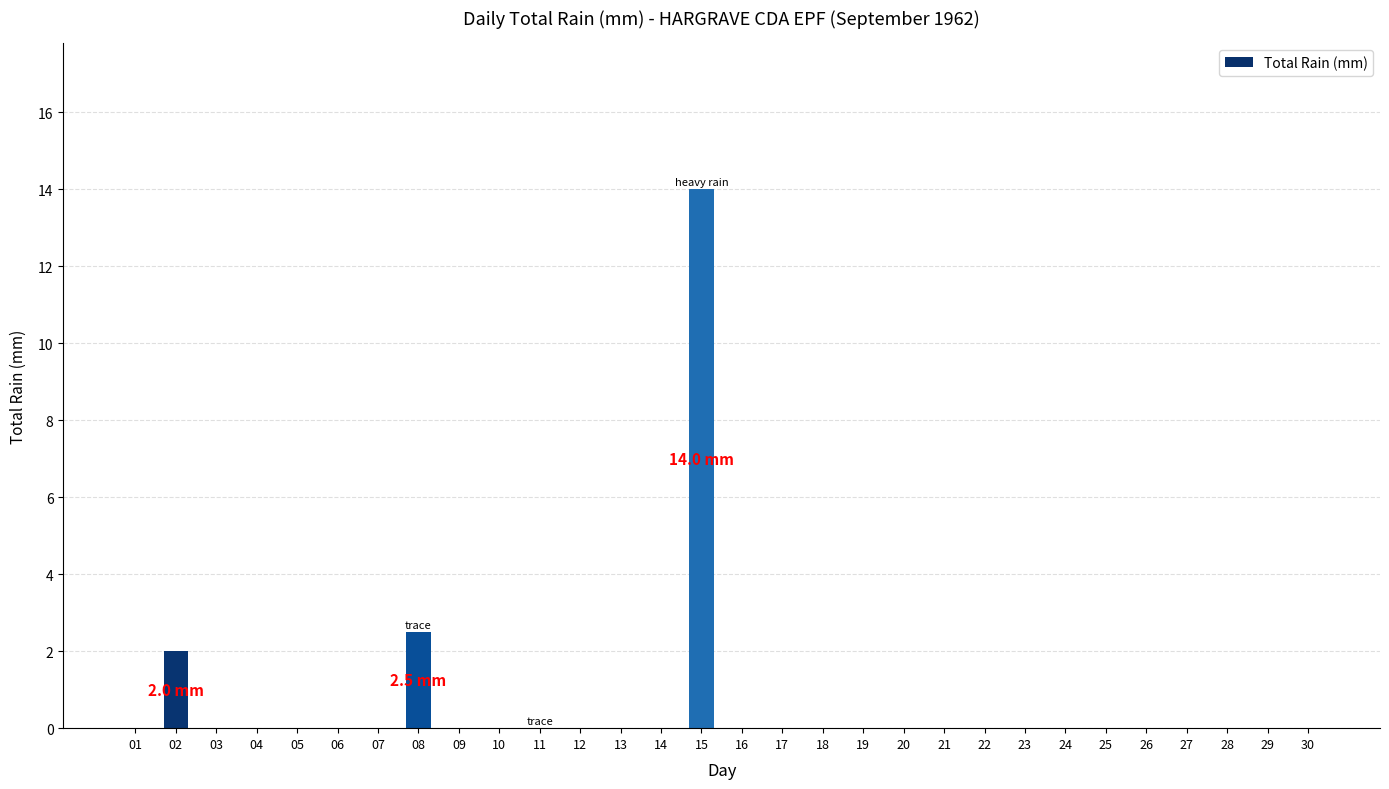

At which label is the value closest to 7?

08